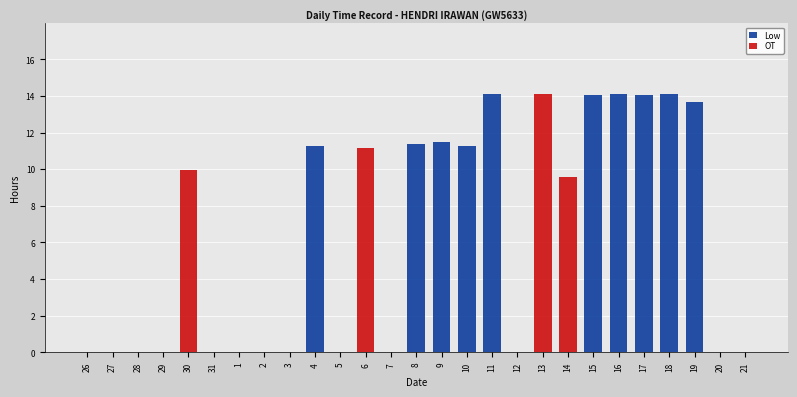

Is it true that Low equals 0.0 at 1?

True